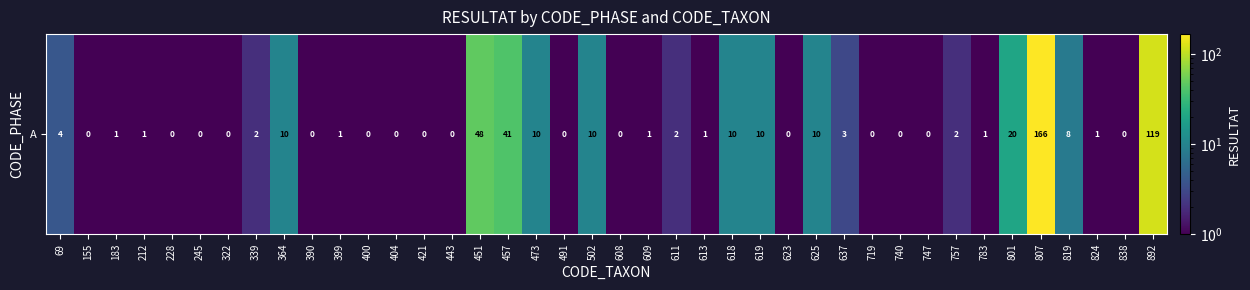

Rank the categories by value from lowest to highest.

155, 228, 245, 322, 390, 400, 404, 421, 443, 491, 608, 623, 719, 740, 747, 838, 183, 212, 399, 609, 613, 783, 824, 339, 611, 757, 637, 69, 819, 364, 473, 502, 618, 619, 625, 801, 457, 451, 892, 807